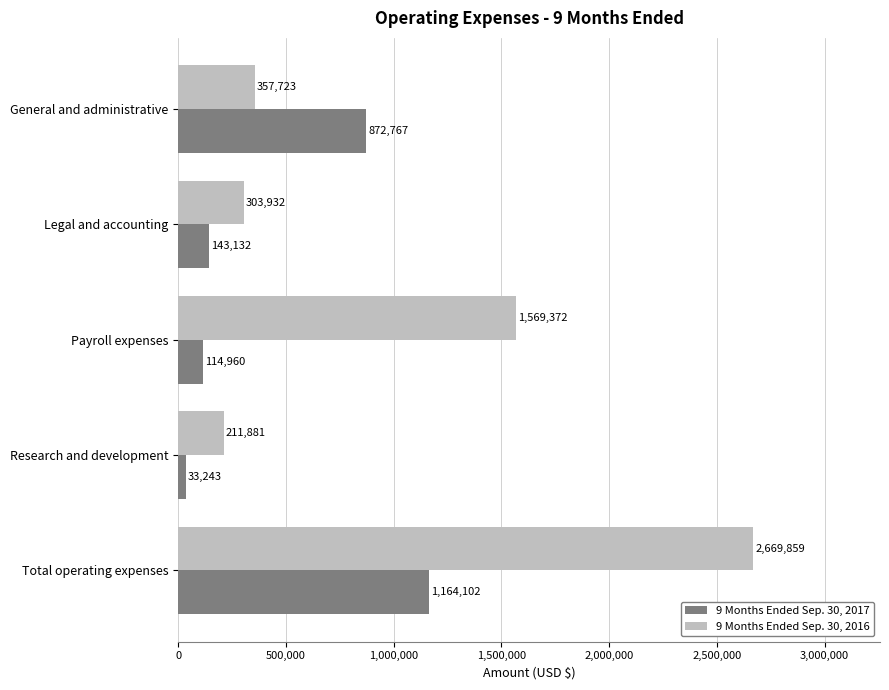

Is it true that 9 Months Ended Sep. 30, 2017 equals 1164102 at Total operating expenses?

True